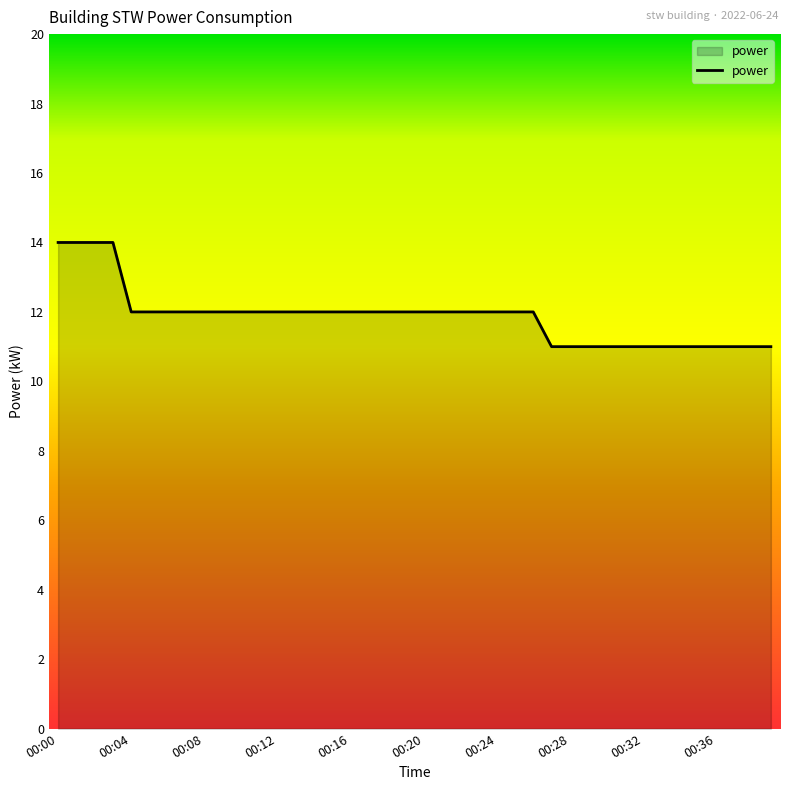

What is the greatest value displayed?

14